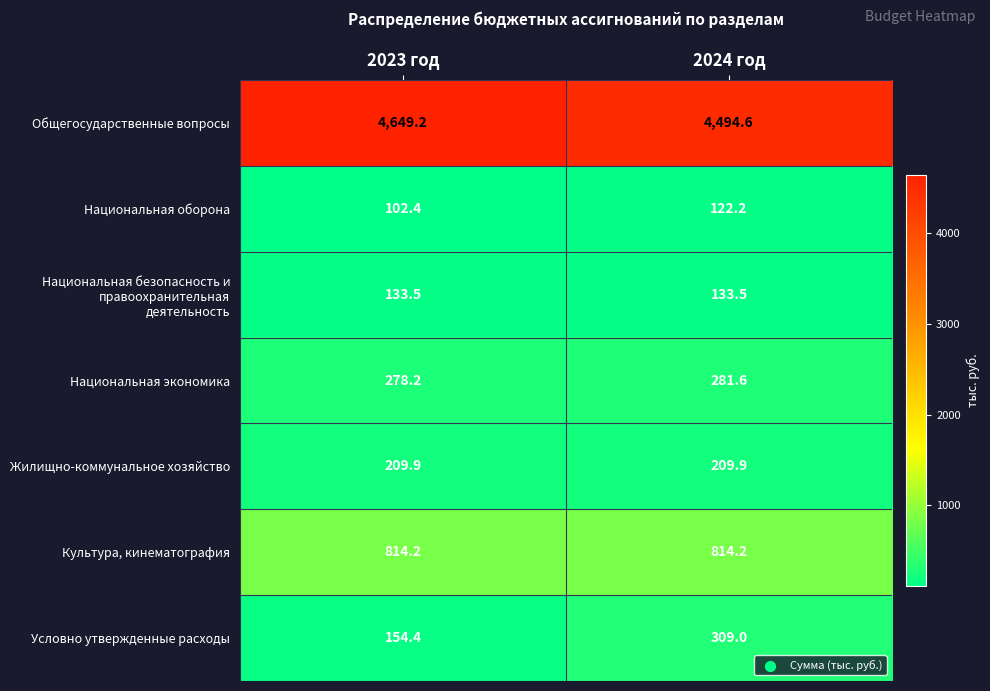

The value of Условно утвержденные расходы at 2023 год is 154.4. True or false?

True